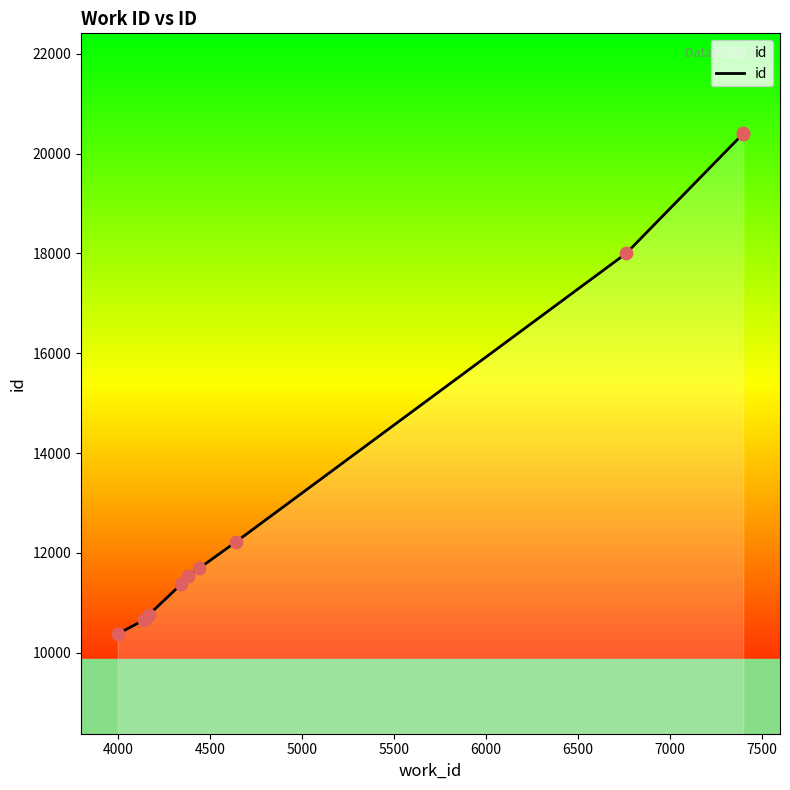

Between 6000 and 4000, which is larger?

6000